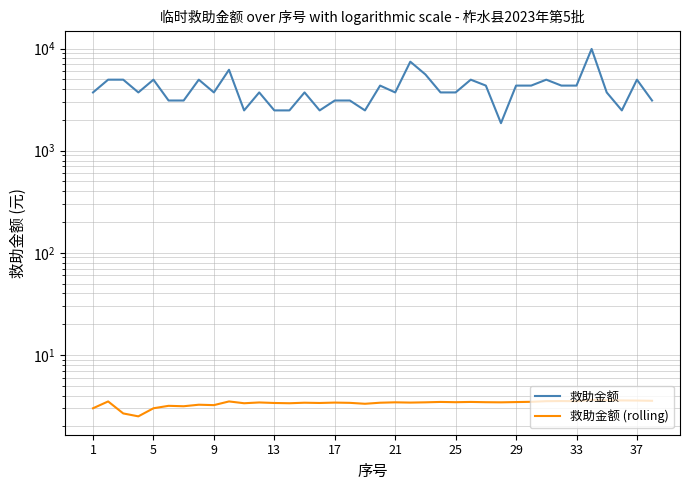

Which category has the highest value in the 救助金额 (rolling) series?

33